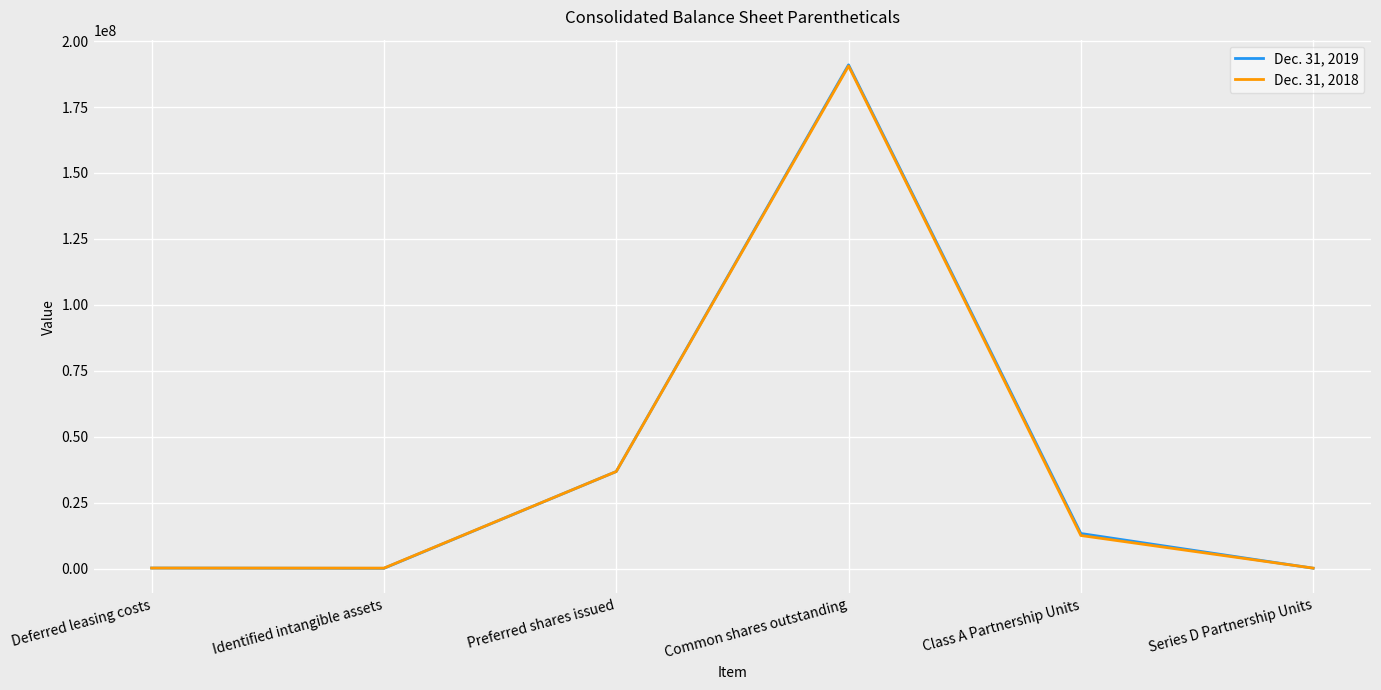

Between Preferred shares issued and Class A Partnership Units, which series saw the biggest shift?

Dec. 31, 2018